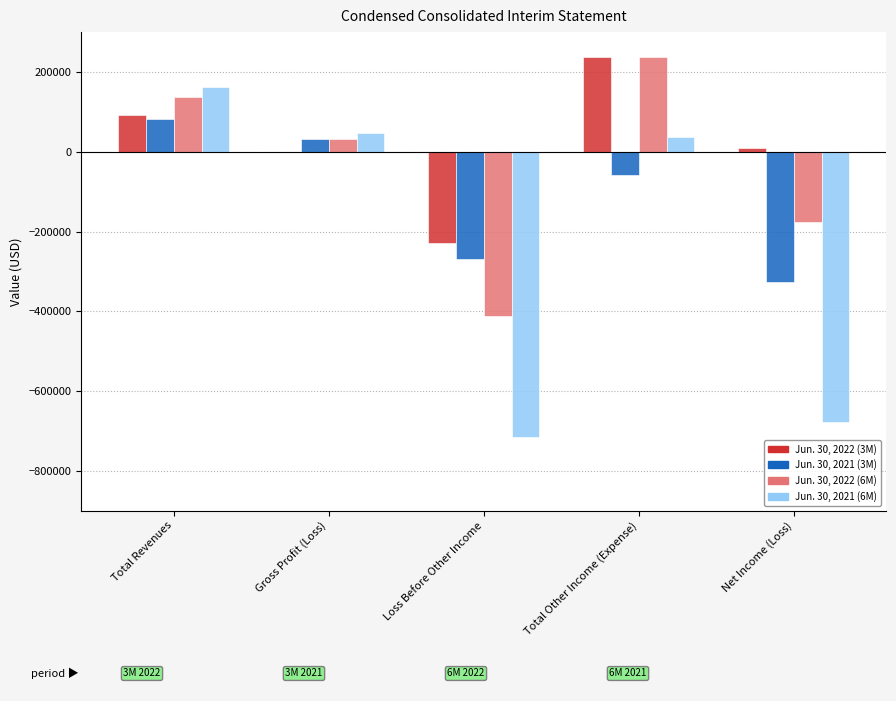

What is the average value of the Jun. 30, 2022 (3M) series?

22603